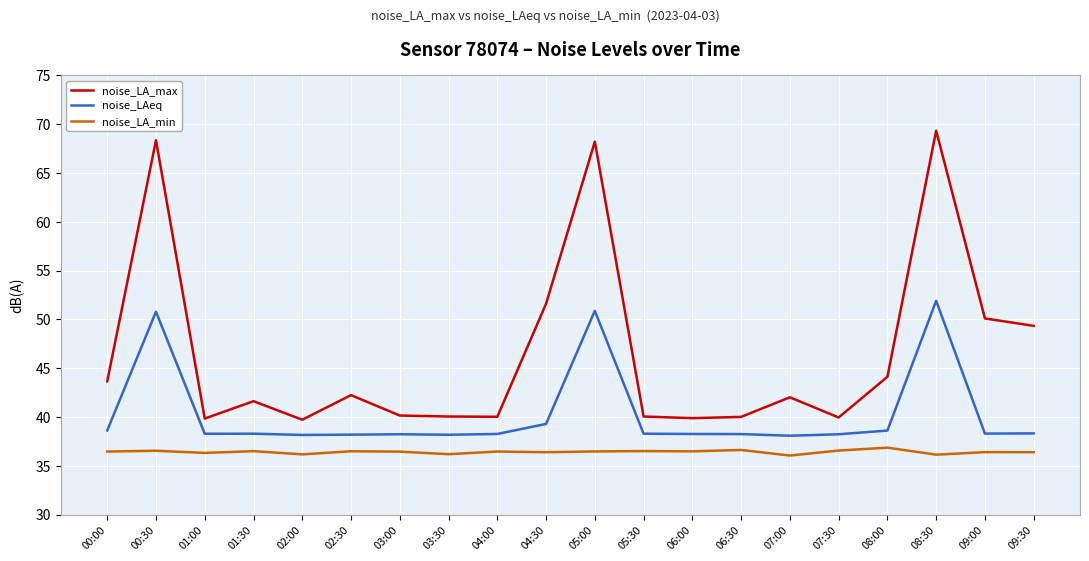

Which category has the highest value across all series?

08:30